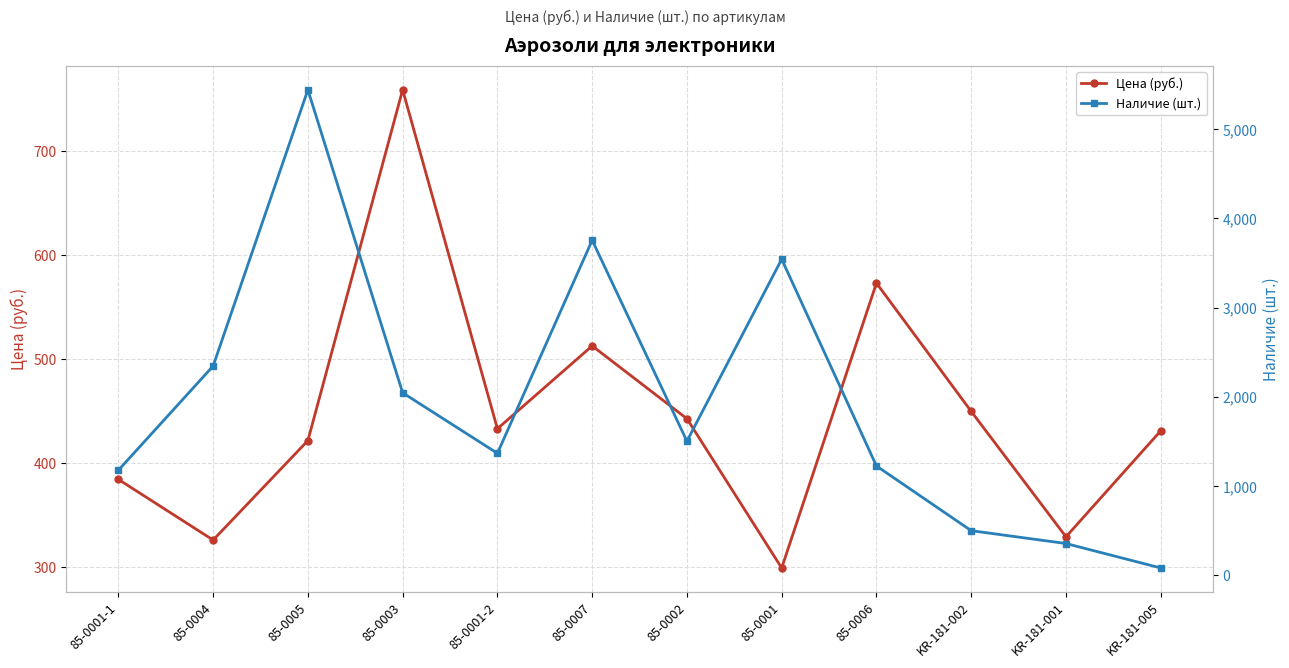

Is the value of Наличие (шт.) at 85-0004 greater than the value of Цена (руб.) at 85-0001-1?

Yes